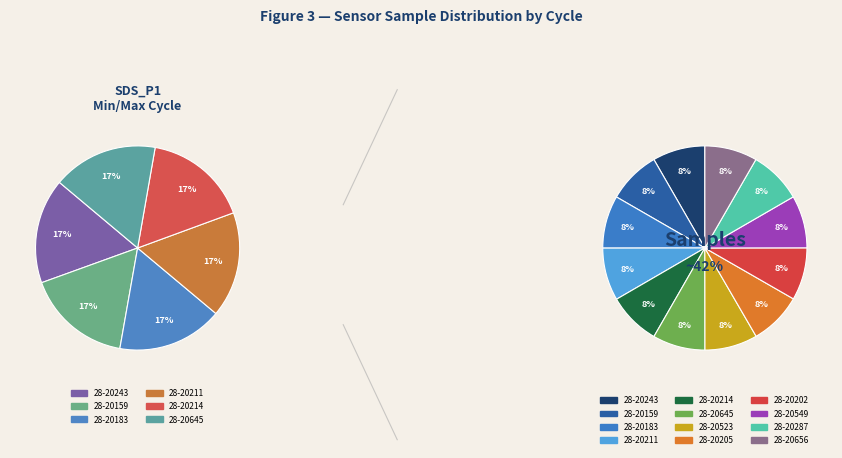

True or false: 28-20645 accounts for 8% of the total.

True